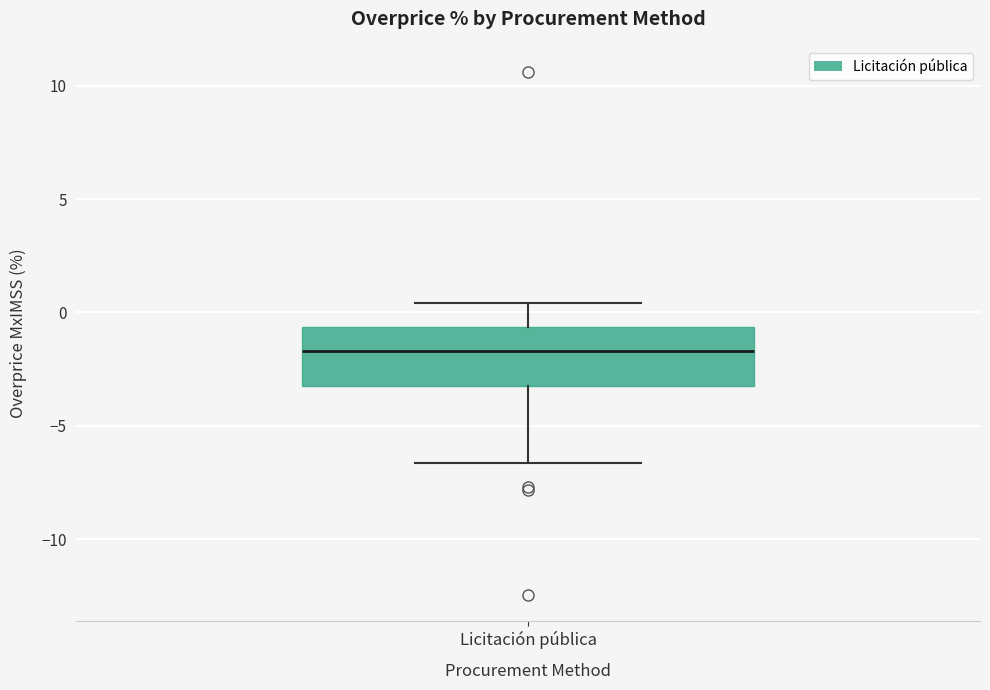

Transcribe this box plot: give where the median line is, the range the box spans, and where the two whiskers end, as read against the y-axis. The values are not printed on the chart, so give them approximately, as read against the axis.

median -1.5, box -3.0 to -0.5, whiskers -6.5 to 0.5